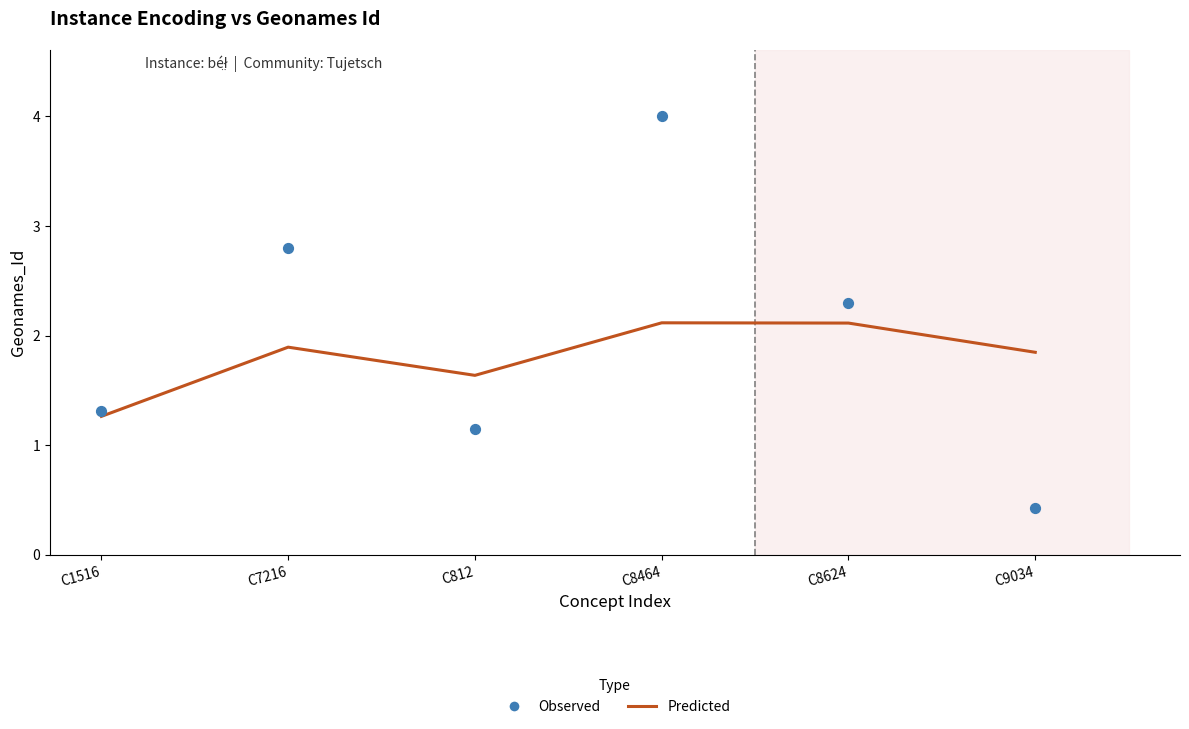

Which series contains the lowest Y value?

Observed